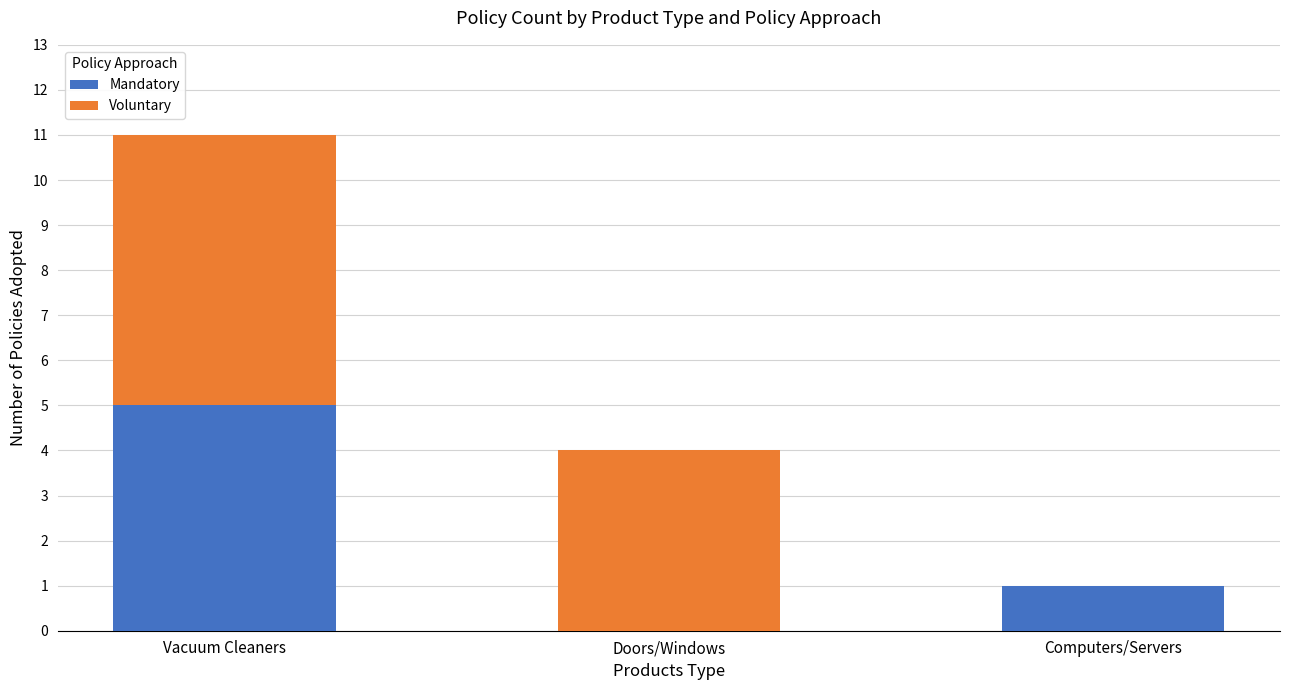

At which category is the sum across all series the highest?

Vacuum Cleaners